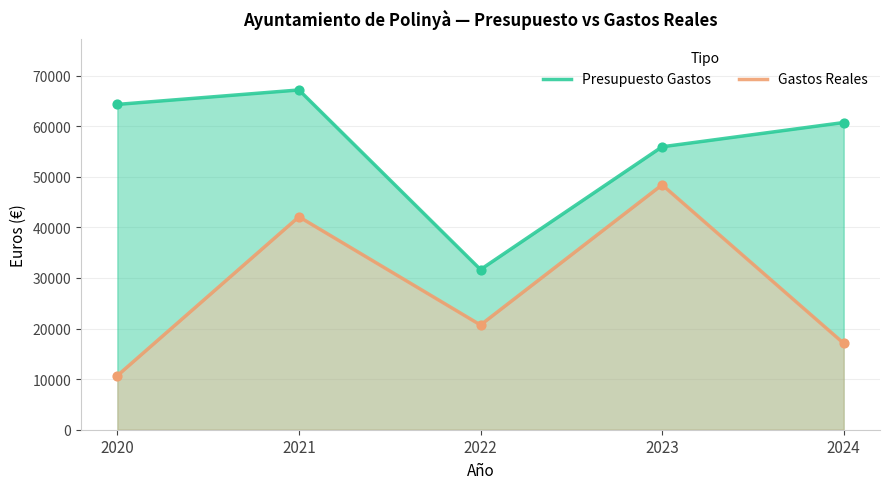

Which series contains the highest Y value?

Presupuesto Gastos